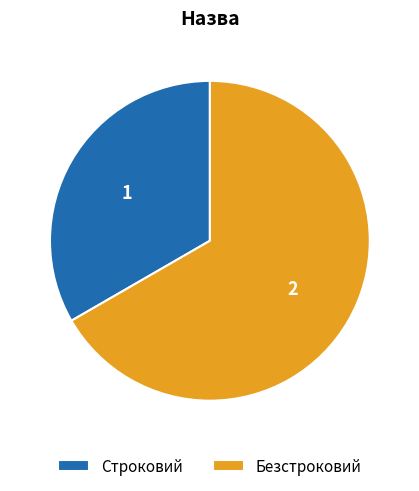

Is the sum of Безстроковий and Строковий greater than half?

Yes